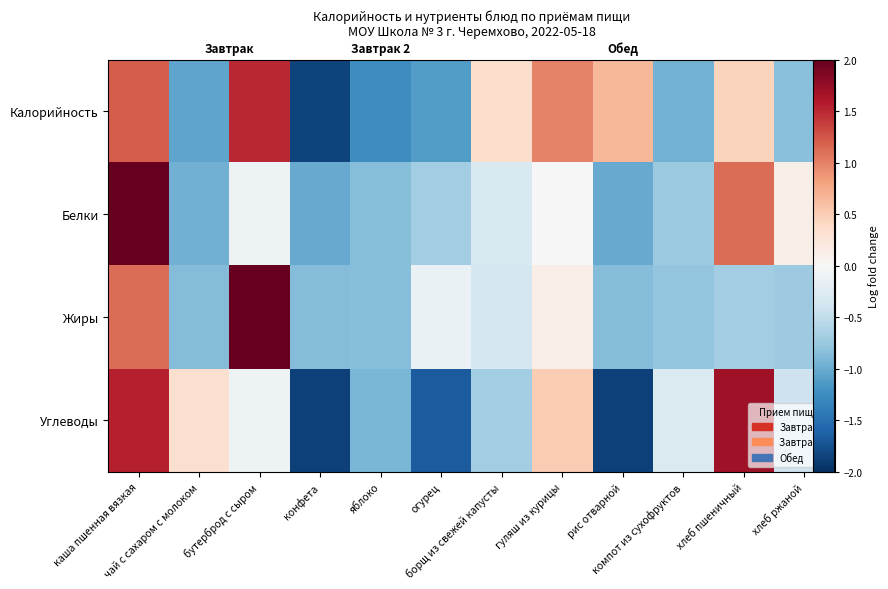

How many data points in Жиры are less than 0?

9